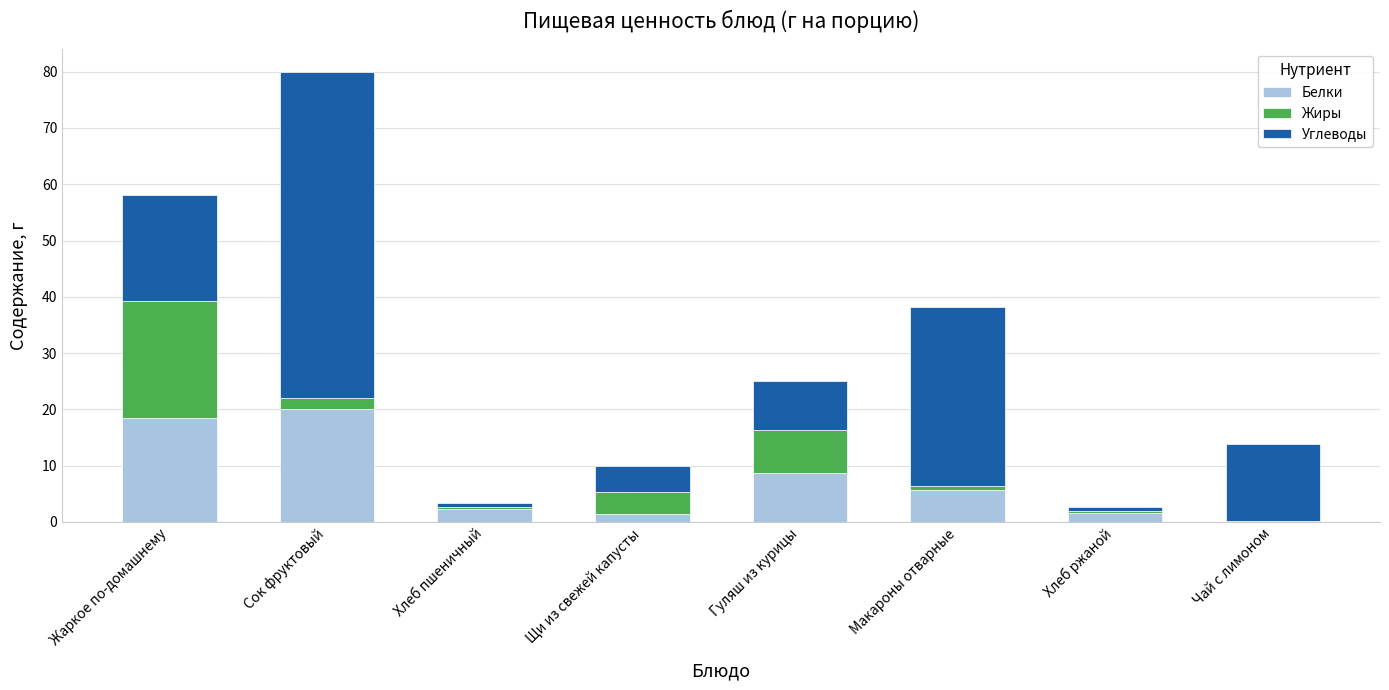

What is the highest value of the Белки series?

20.0